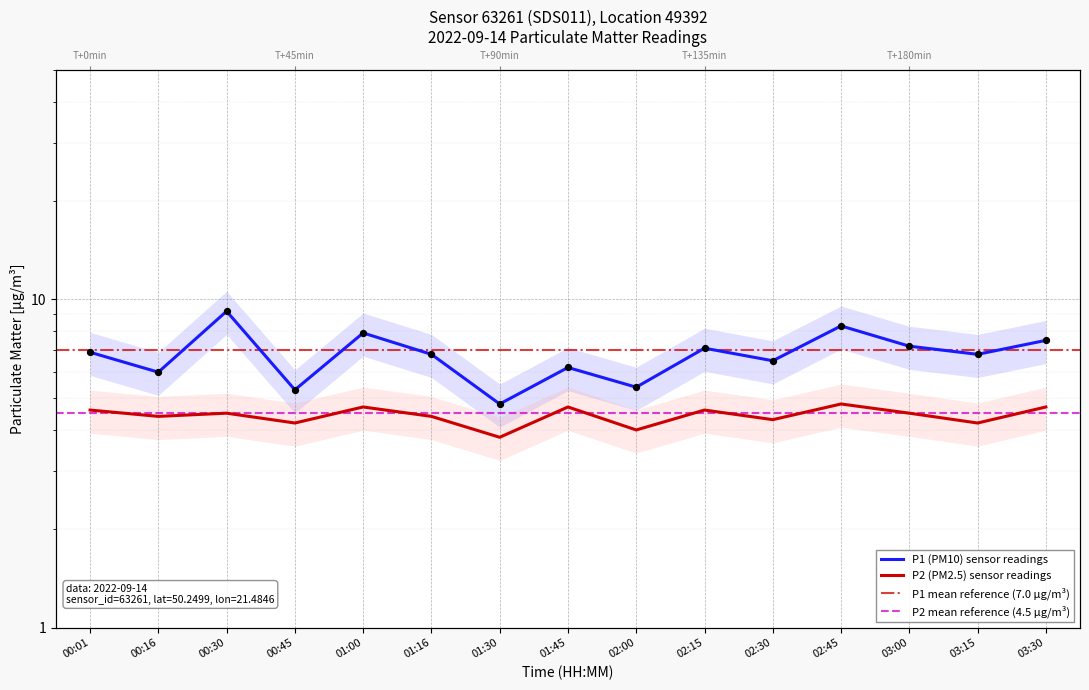

At how many categories does at least one series exceed 8?

2